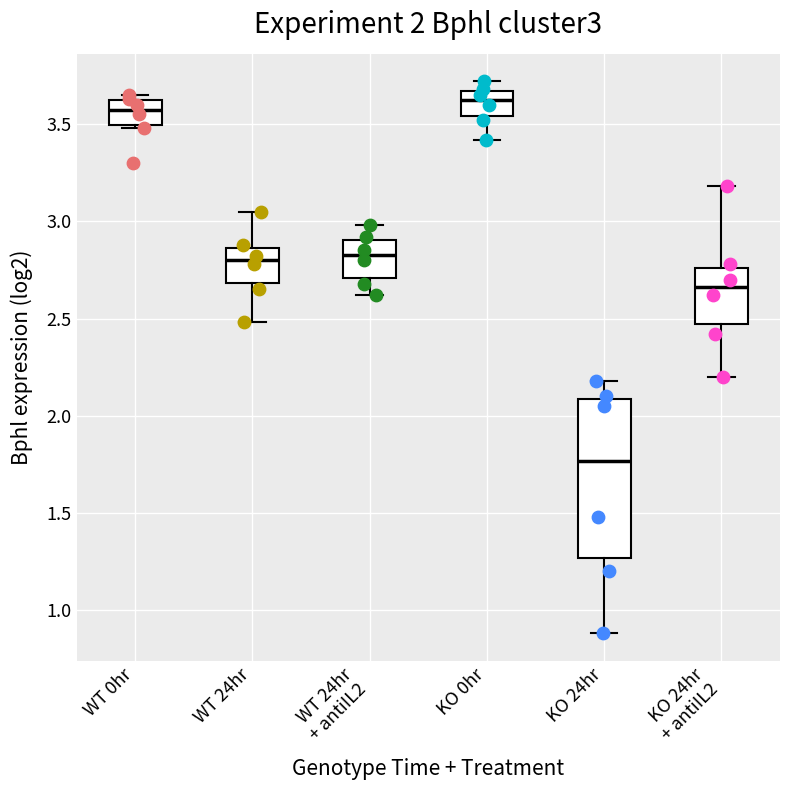

Which box is the tallest, from its lower edge to its upper edge?

KO 24hr